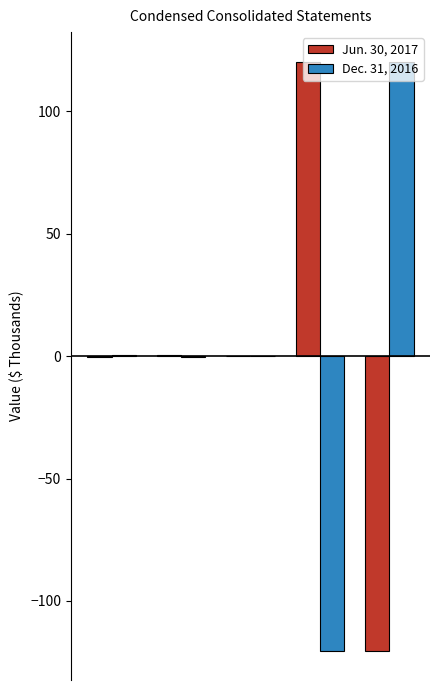

What is the maximum value shown in the chart?

120.2